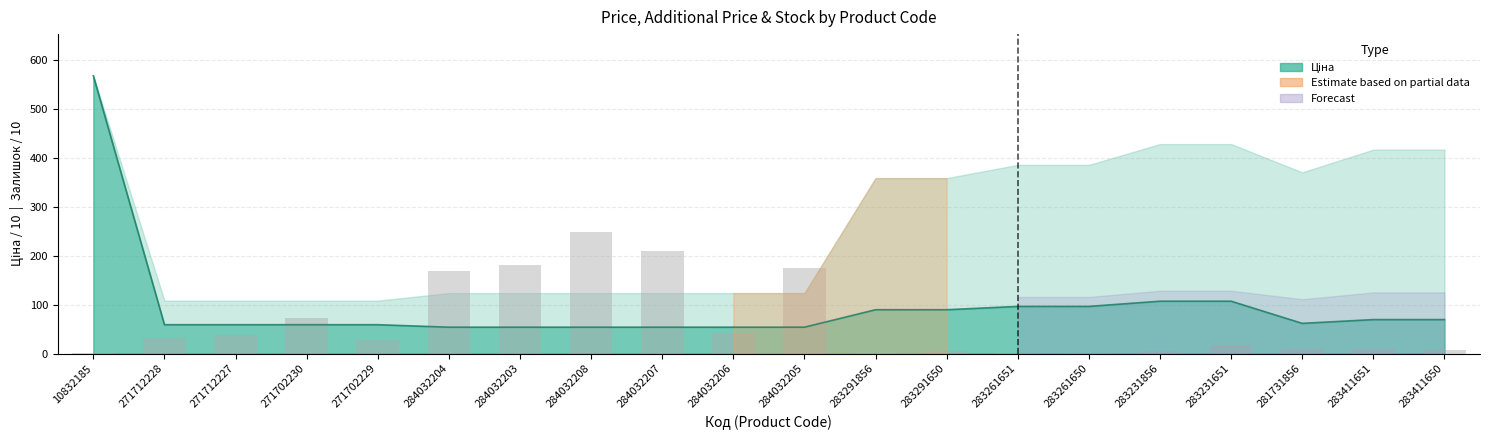

What is the label of the 4th bar from the left?

271702230